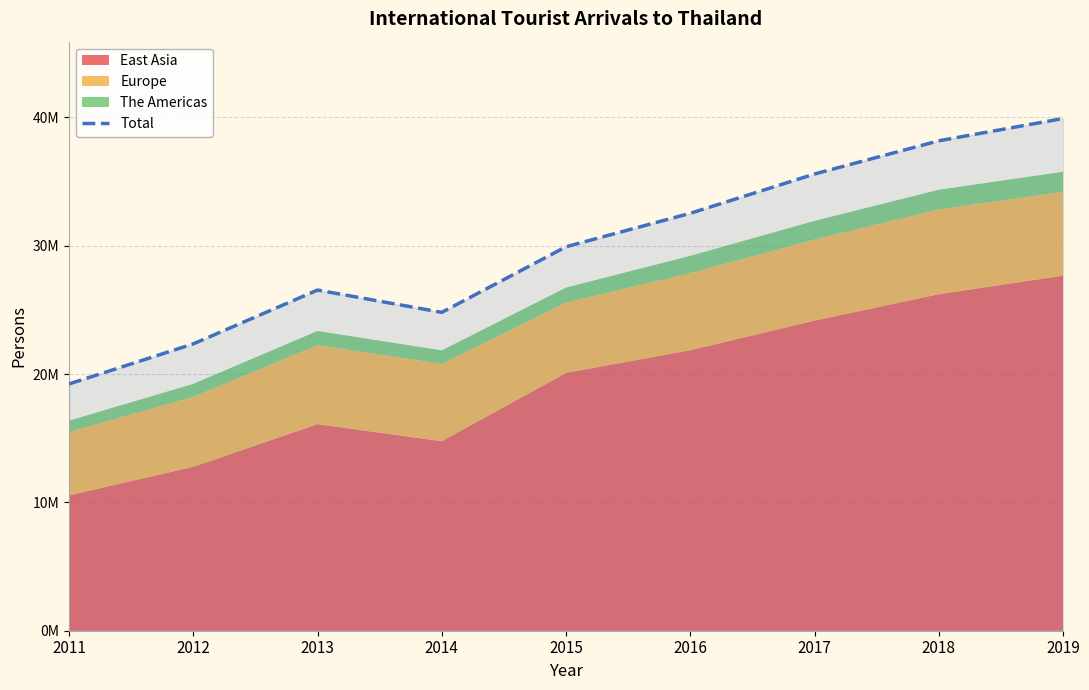

List the labels in order of value, smallest first.

2011, 2012, 2014, 2013, 2015, 2016, 2017, 2018, 2019